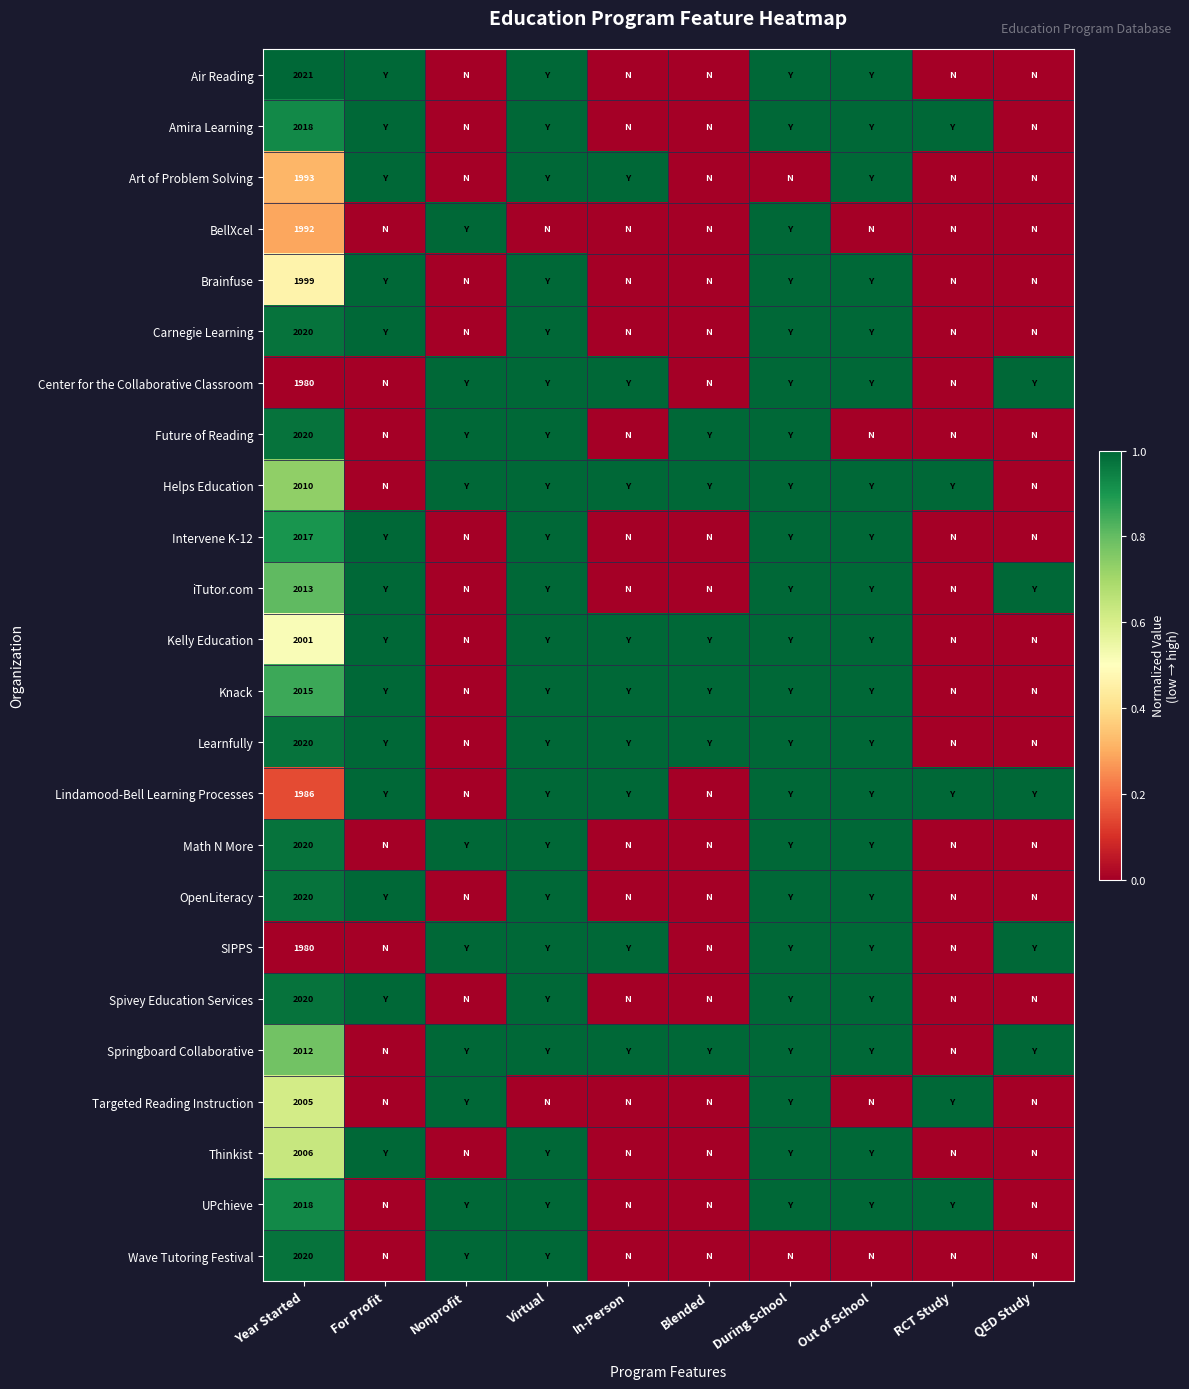

True or false: Wave Tutoring Festival has a value of 0.2 at Nonprofit.

False